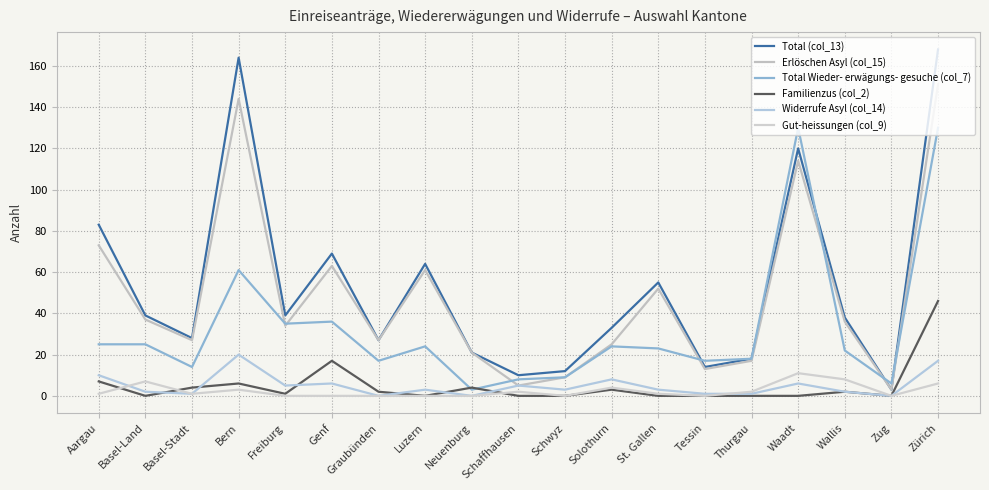

Is this an area chart (filled region under the line)?

No